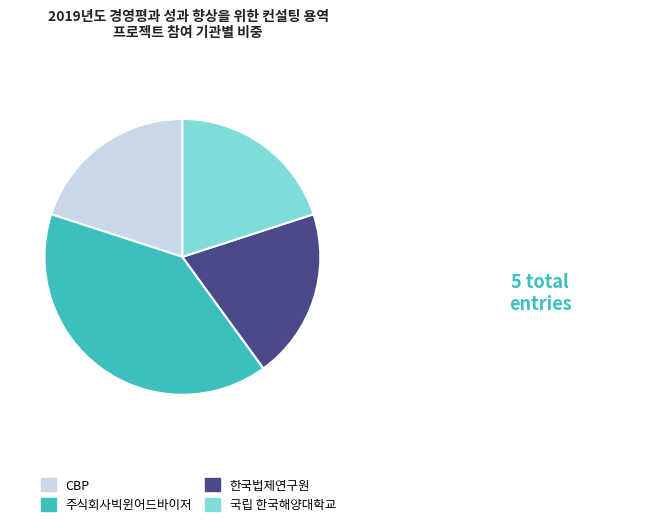

Does any single category account for the majority?

No